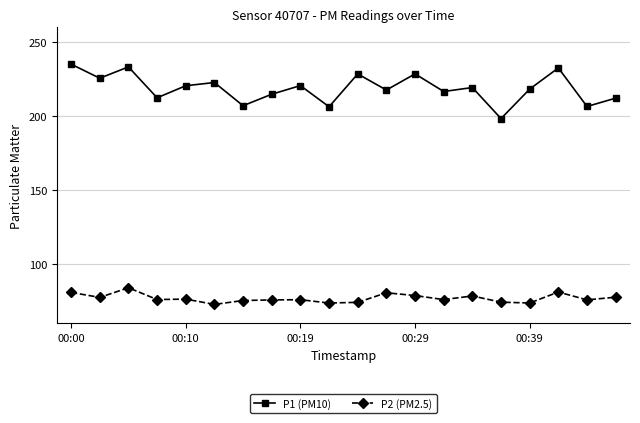

What is the maximum value for P1 (PM10)?

235.2